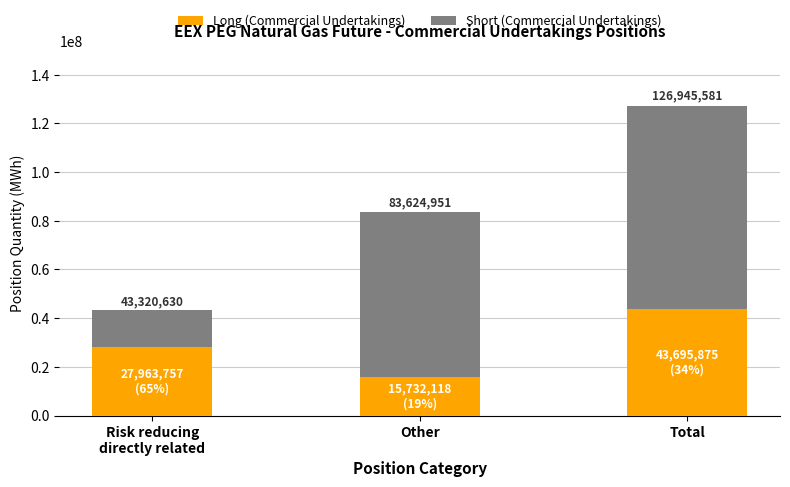

How many Long (Commercial Undertakings) values are between 15732118 and 43695875?

3